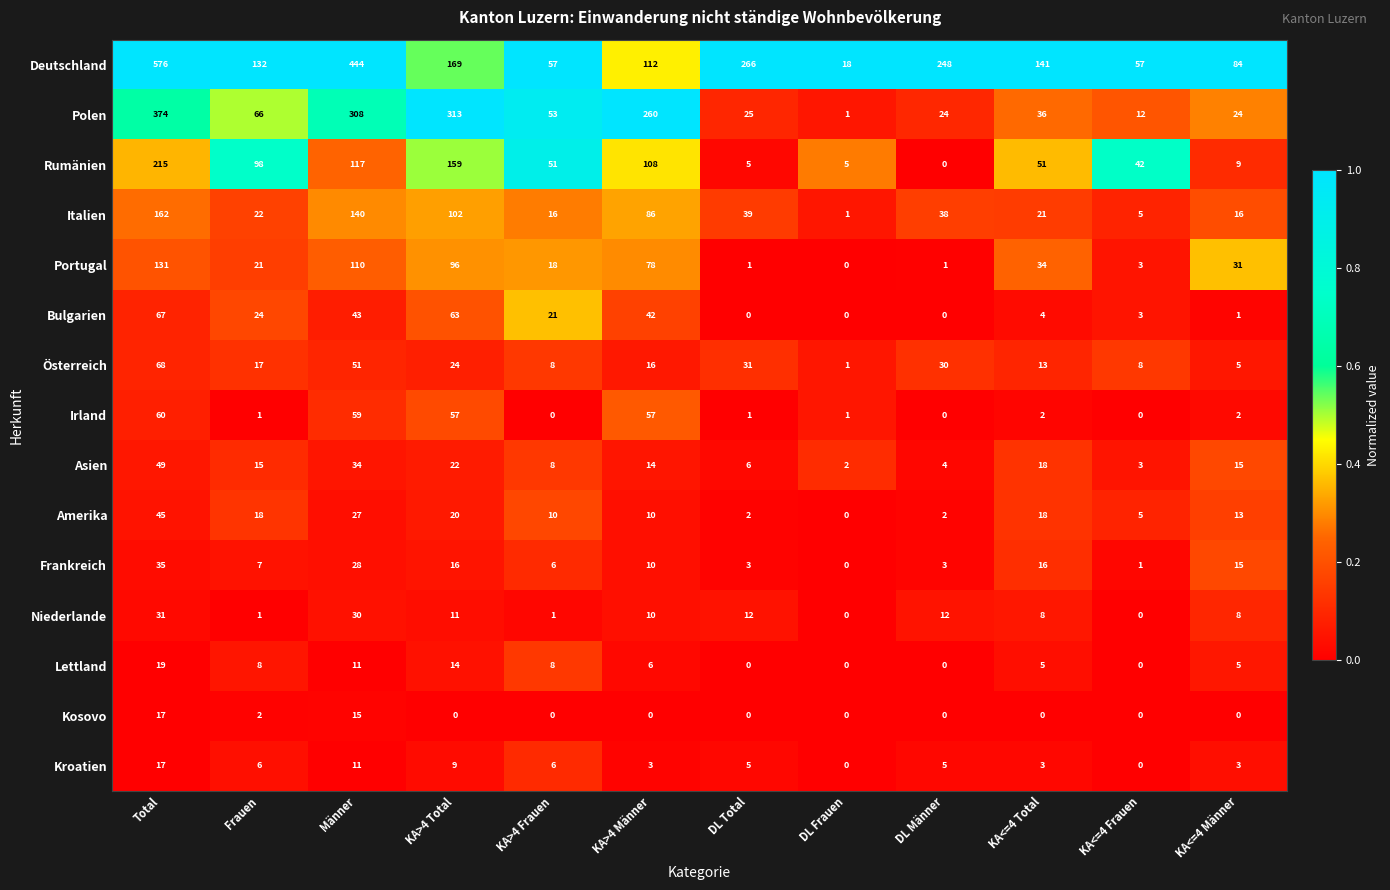

How many data points in Frankreich are less than 10?

6